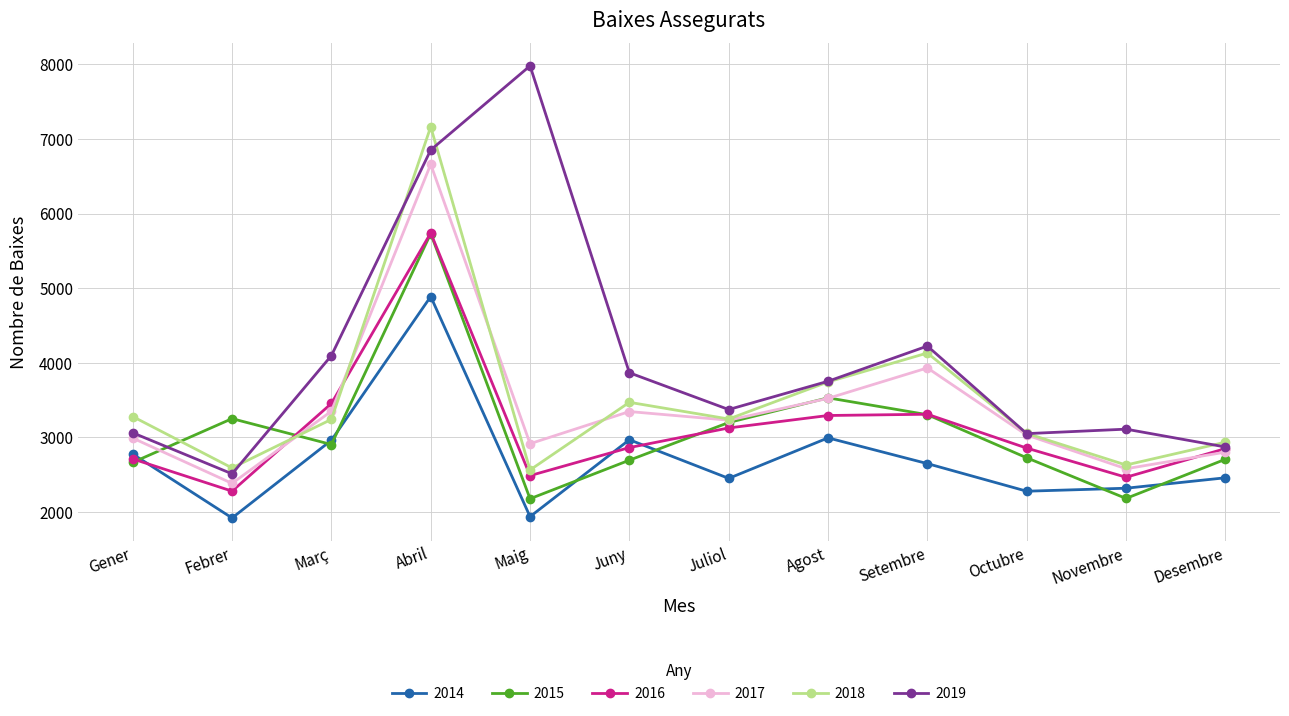

What position from the left is Abril?

4